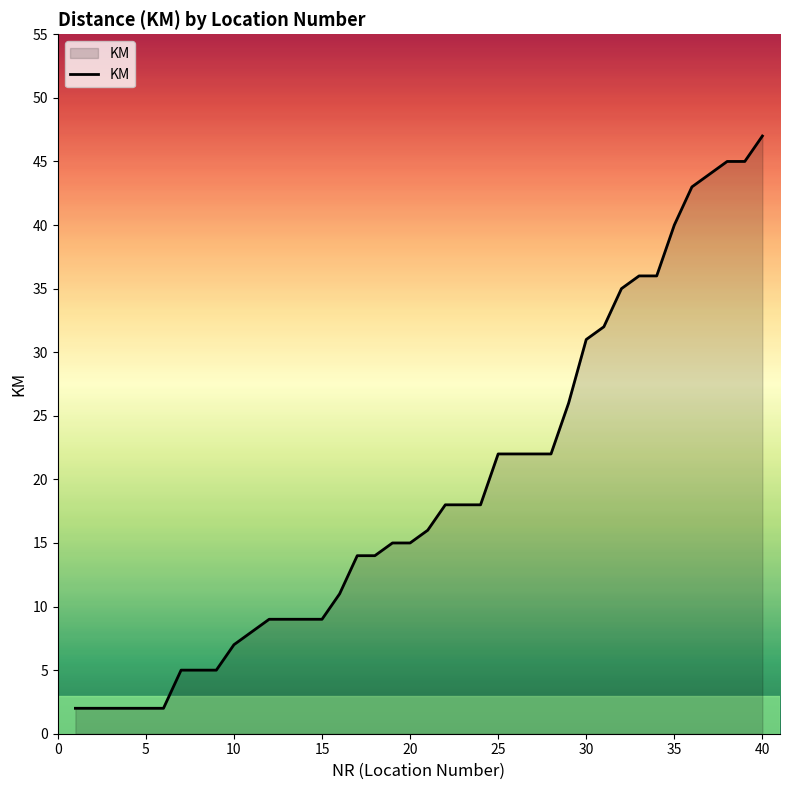

What is the difference between the maximum and minimum values?

45